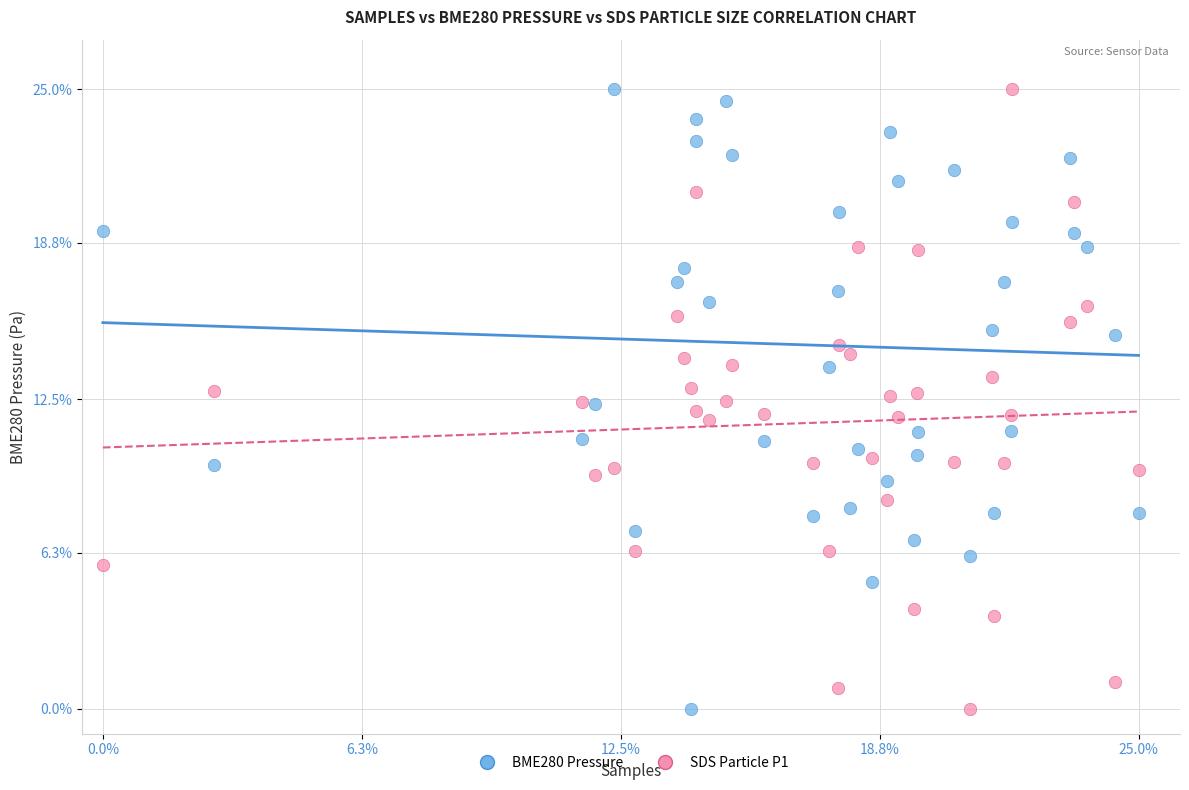

Across all data points, what is the range of Y values (max minus min)?

25.0